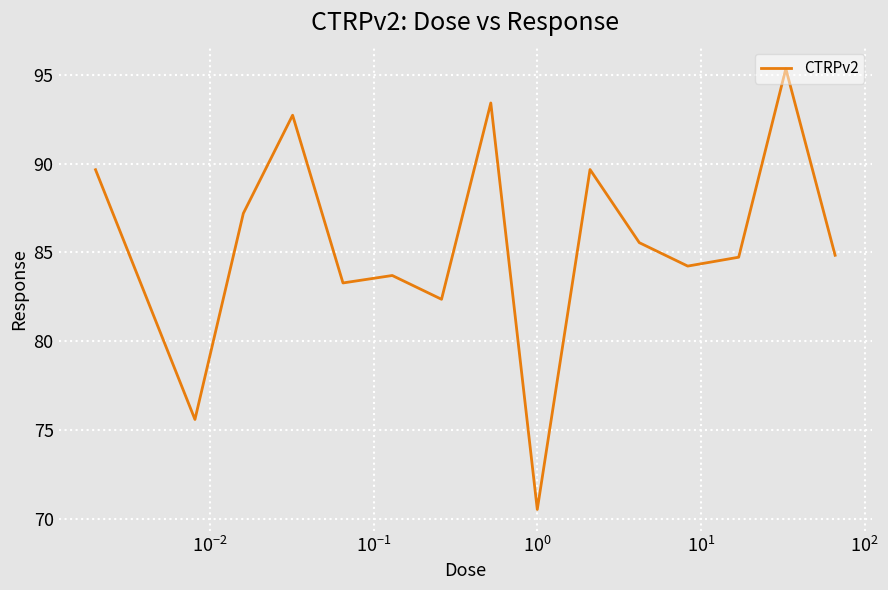

What is the difference between the maximum and minimum values?

24.8